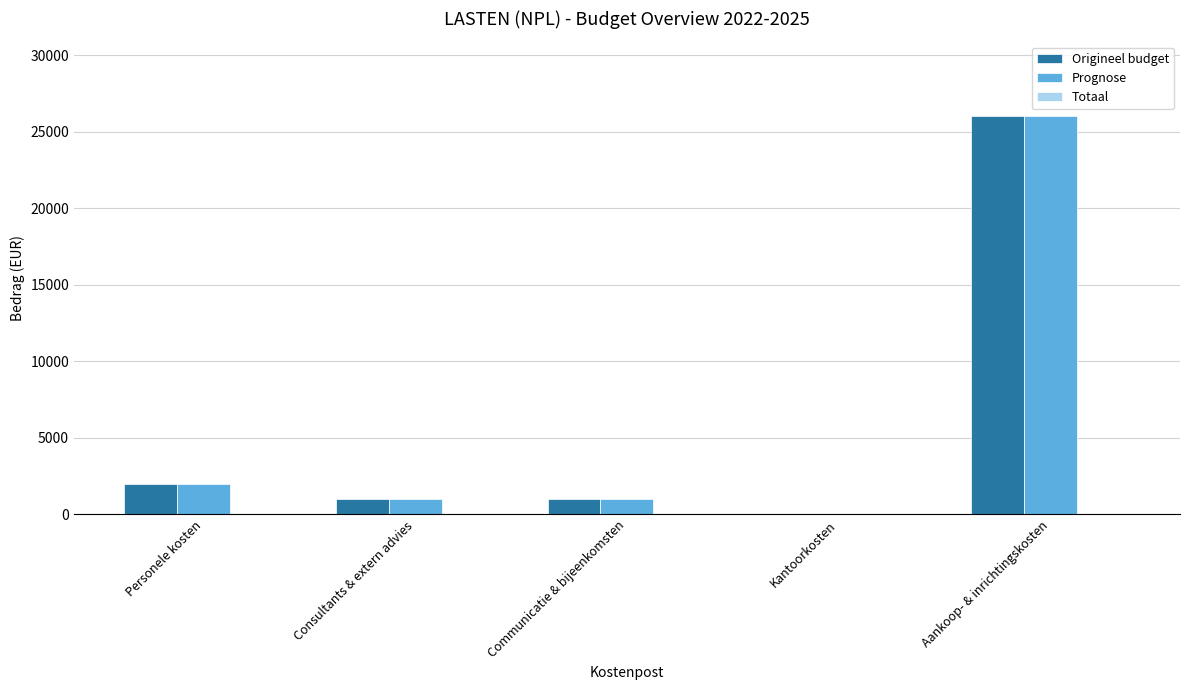

Is the value of Prognose at Aankoop- & inrichtingskosten greater than the value of Origineel budget at Communicatie & bijeenkomsten?

Yes